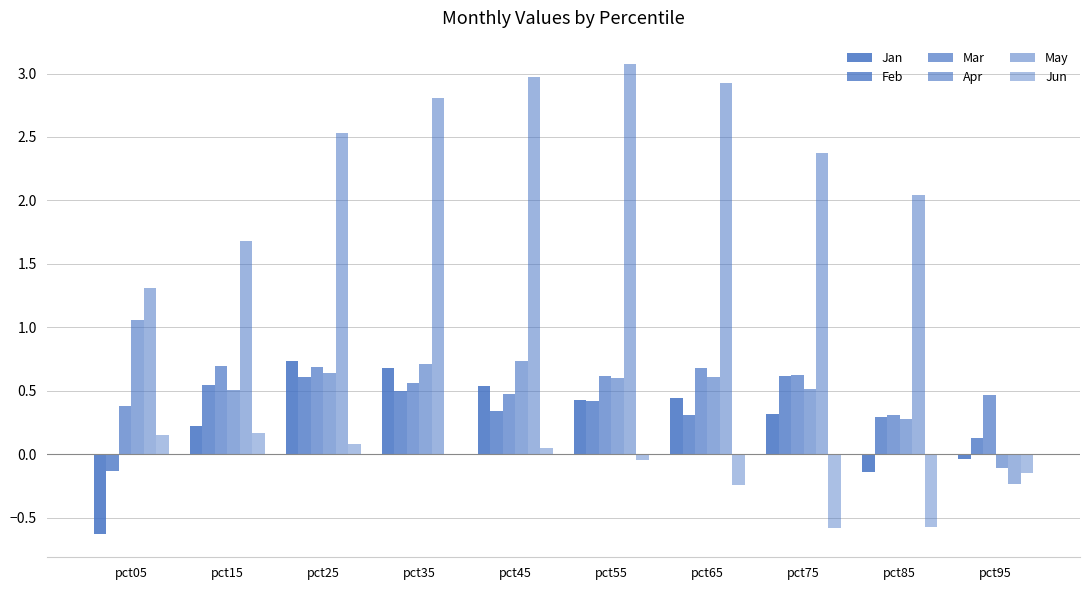

Which category has the highest value across all series?

pct55